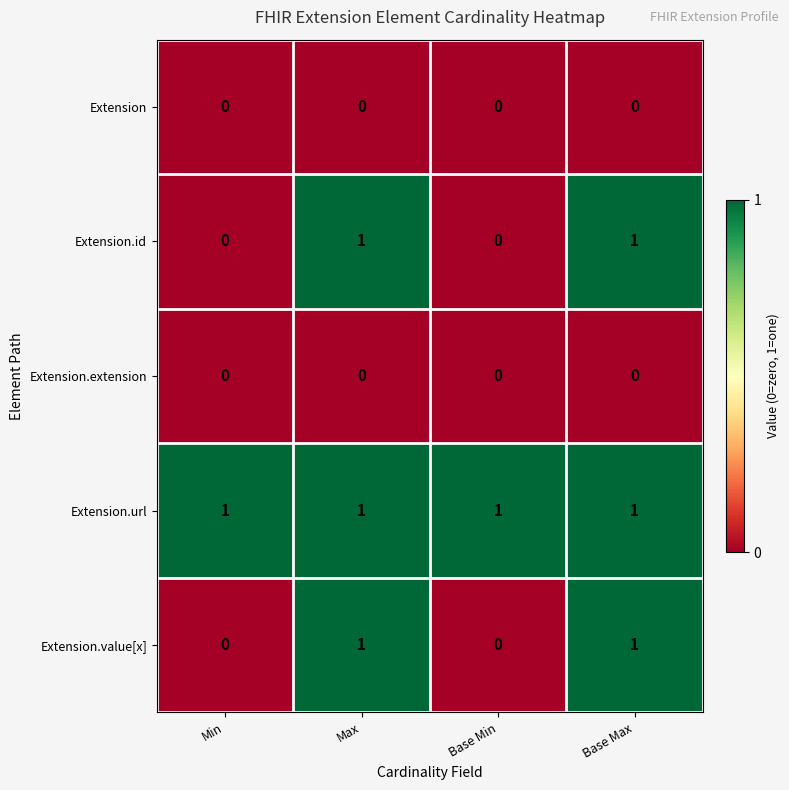

Which series has the largest total across all categories?

Extension.url